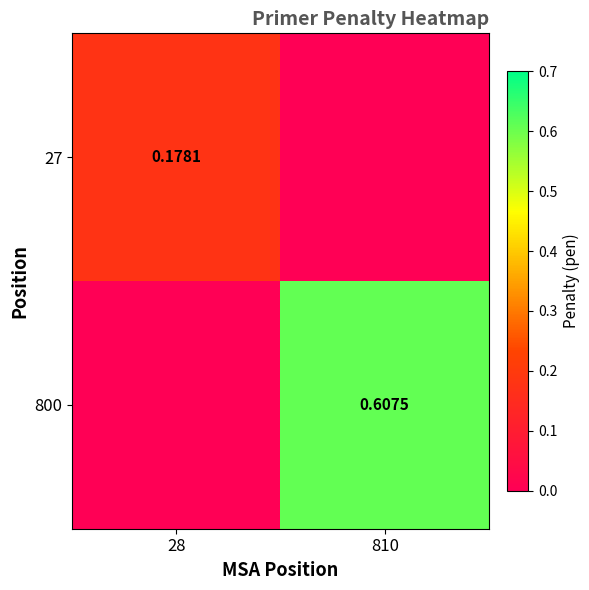

What is the greatest value displayed?

0.6